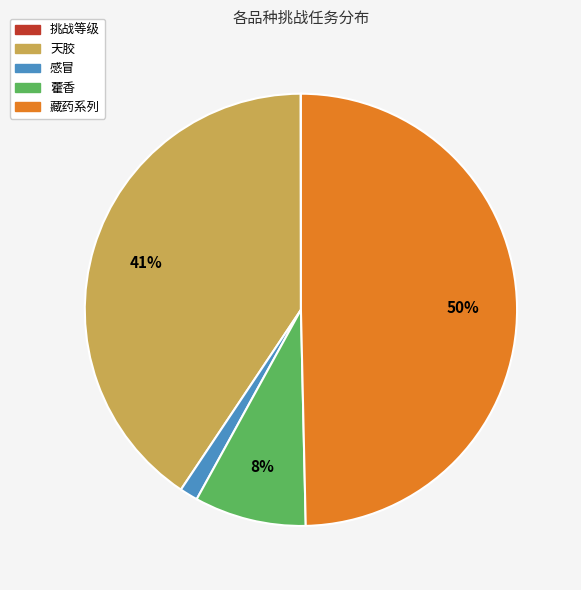

To the nearest percent, what is the average slice percentage?

20%